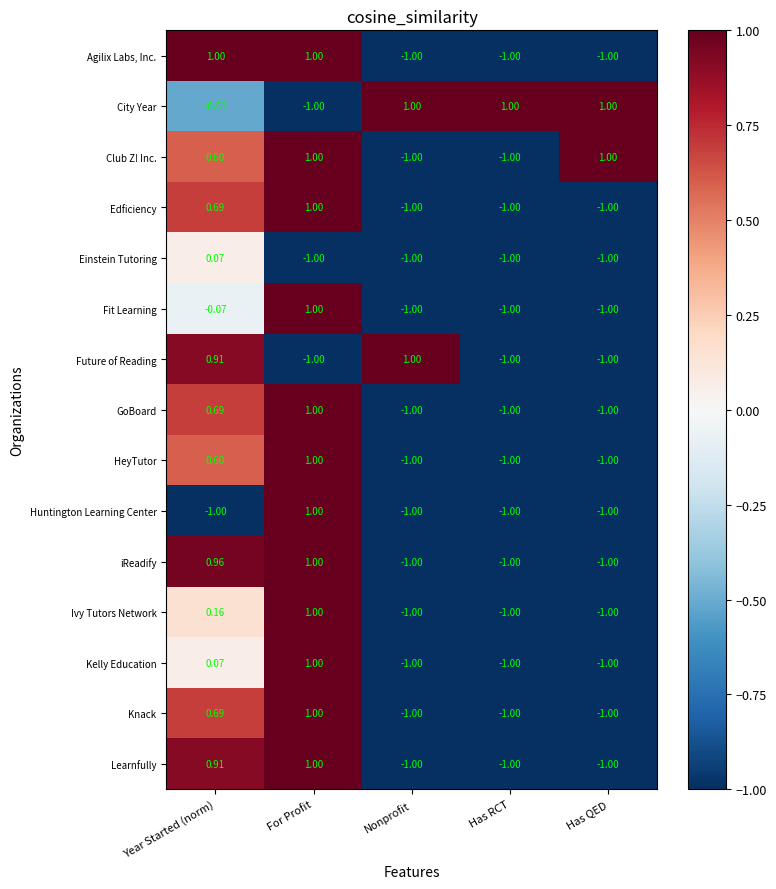

How many categories are shown in the chart?

5